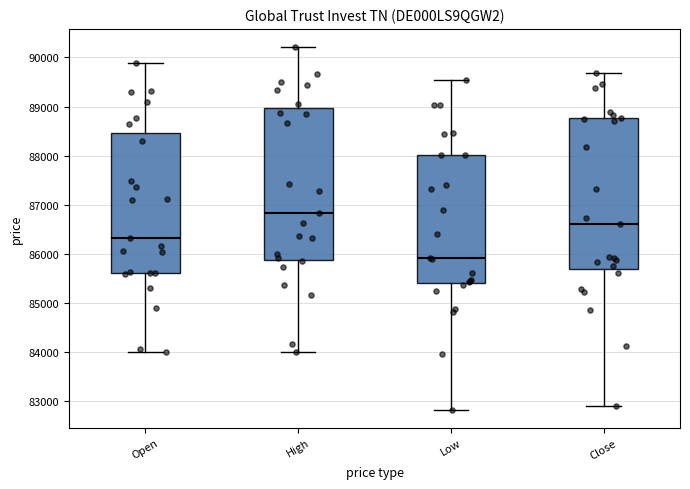

Reading left to right, transcribe this box plot: for each box, give where its median line is, the range the box spans, and where its two whiskers end, as read against the y-axis. The values are not printed on the chart, so give them approximately, as read against the axis.

Open: median 86300, box 85600 to 88500, whiskers 84000 to 89900
High: median 86800, box 85900 to 89000, whiskers 84000 to 90200
Low: median 85900, box 85400 to 88000, whiskers 82800 to 89500
Close: median 86600, box 85700 to 88800, whiskers 82900 to 89700